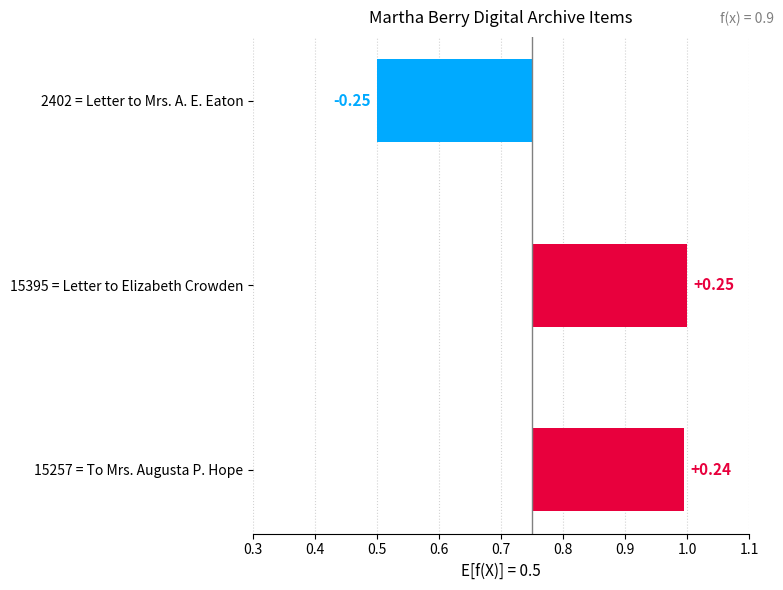

True or false: the data shows 0.2 at 15257 = To Mrs. Augusta P. Hope.

True